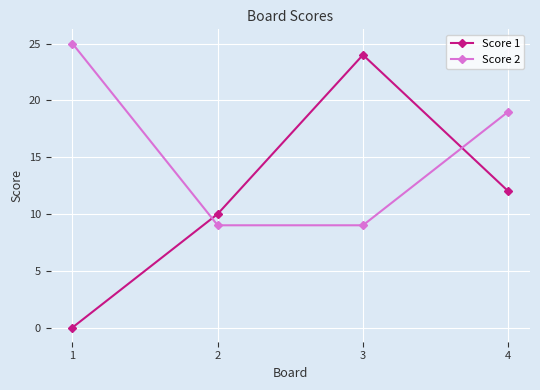

Between which two adjacent categories do Score 2 and Score 1 first intersect?

1 and 2